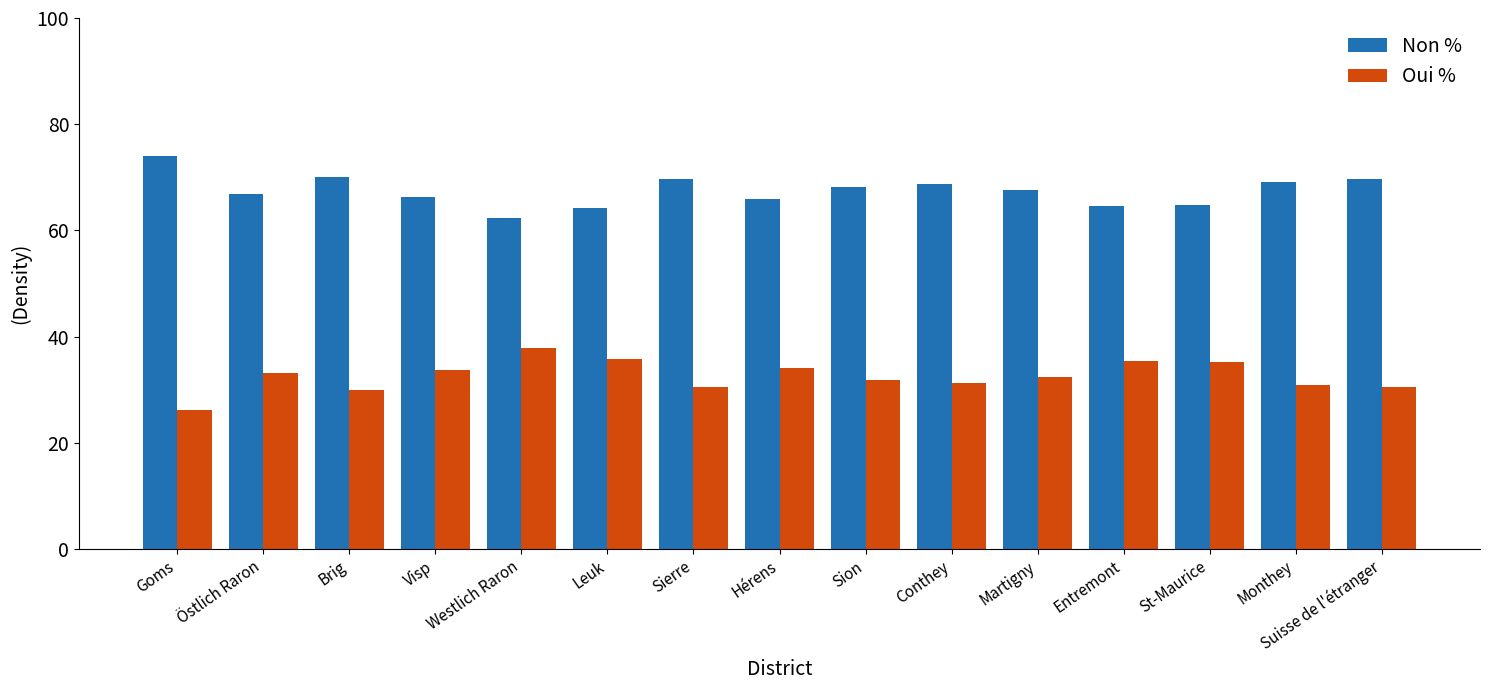

List the series in order of their overall mean, lowest first.

Oui %, Non %